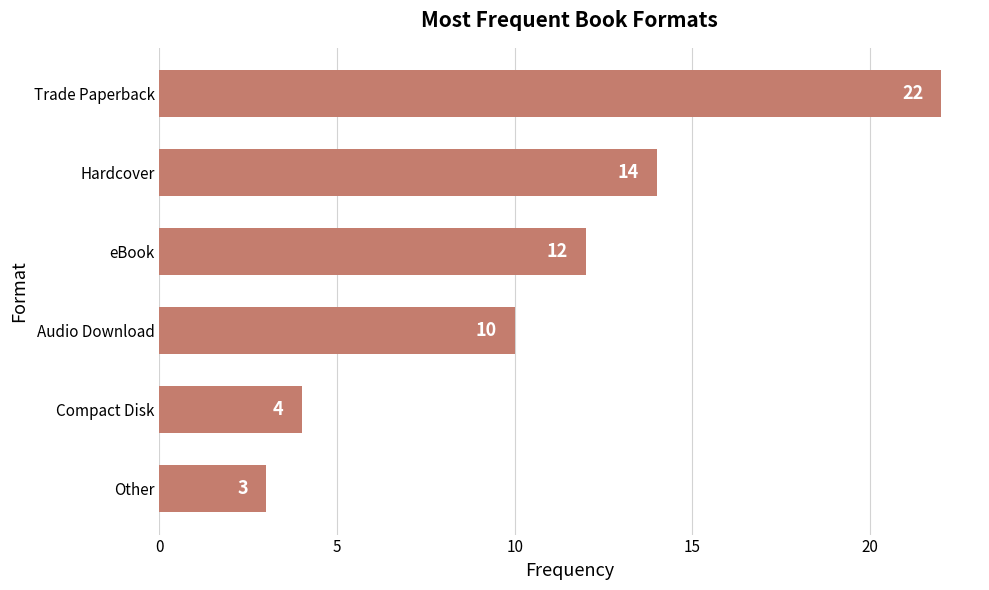

Reading top to bottom, what are all the values shown in this chart?

Trade Paperback=22	Hardcover=14	eBook=12	Audio Download=10	Compact Disk=4	Other=3